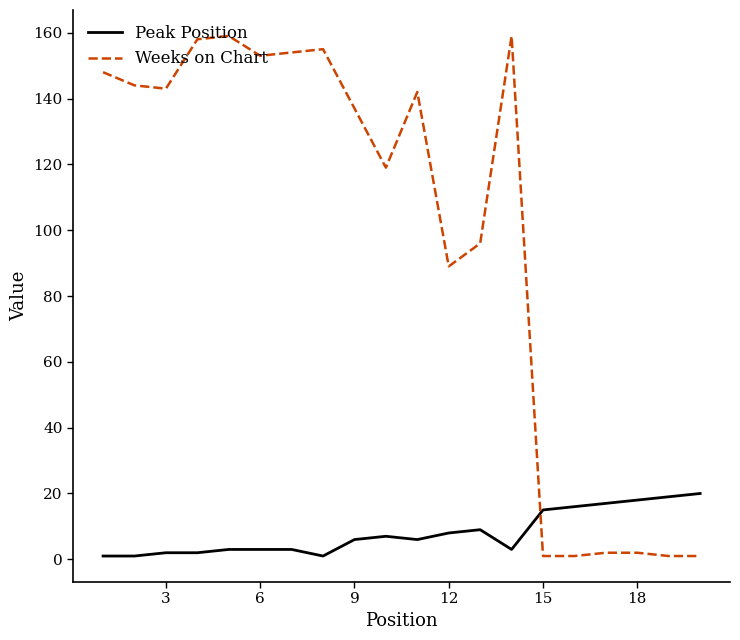

What is the greatest value displayed?

159